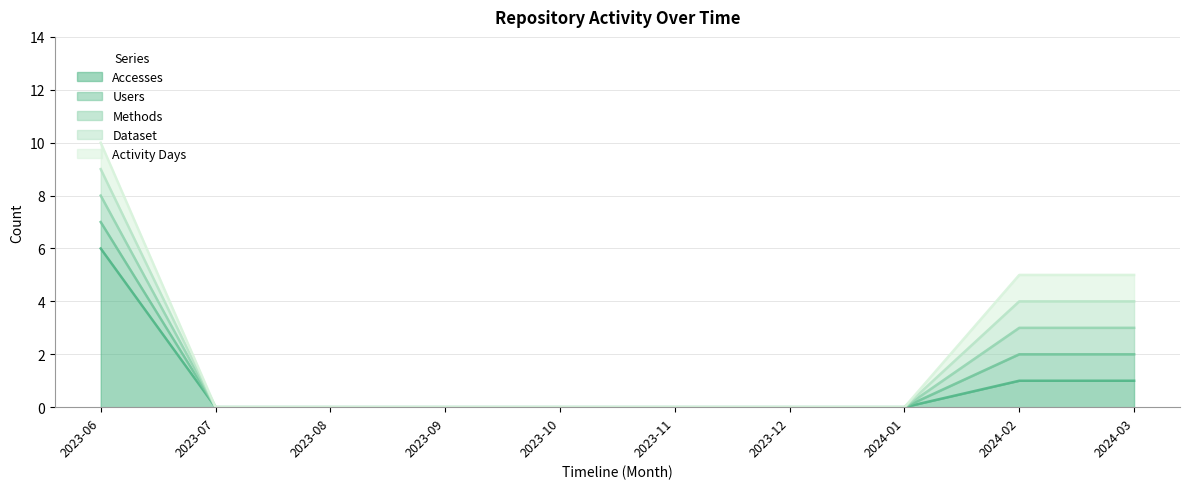

Which series changed the most between 2023-08 and 2023-11?

Accesses